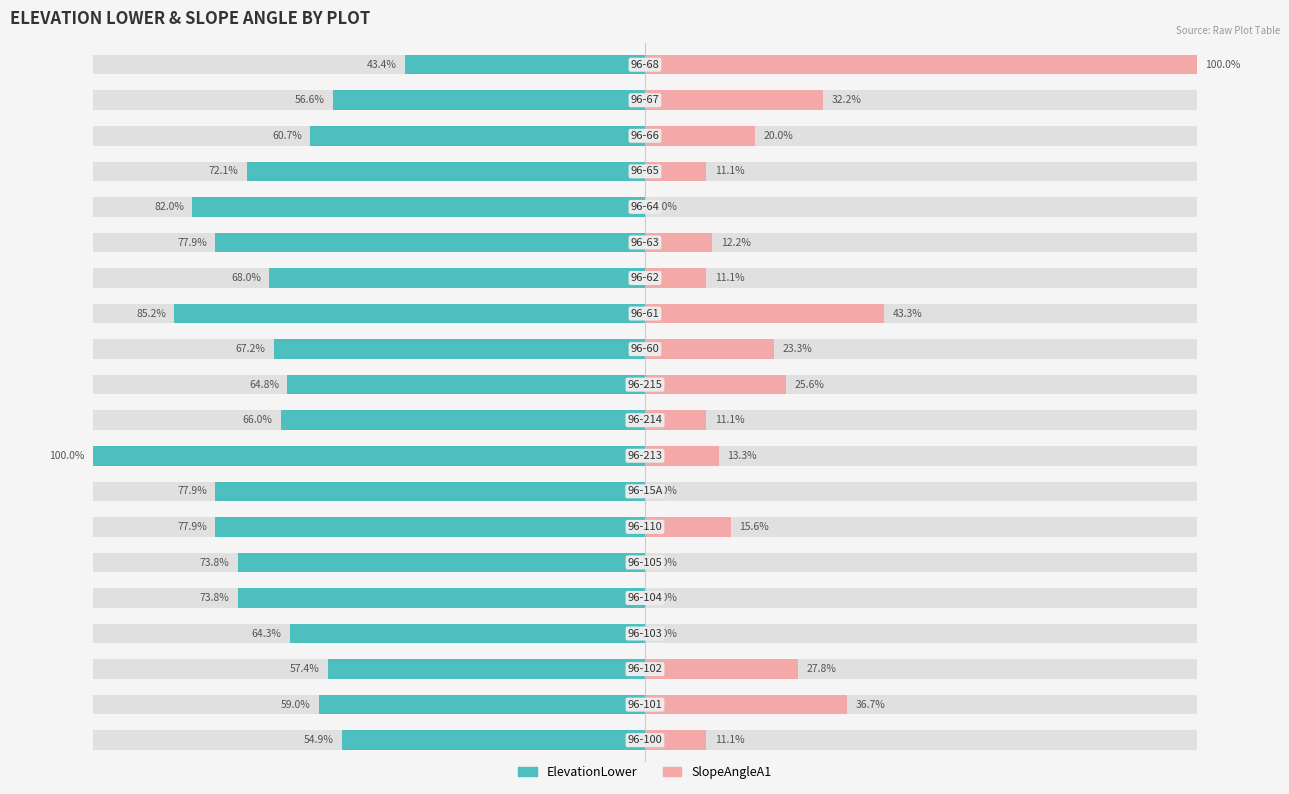

What is the spread (max minus min) of values at 7?

77.9